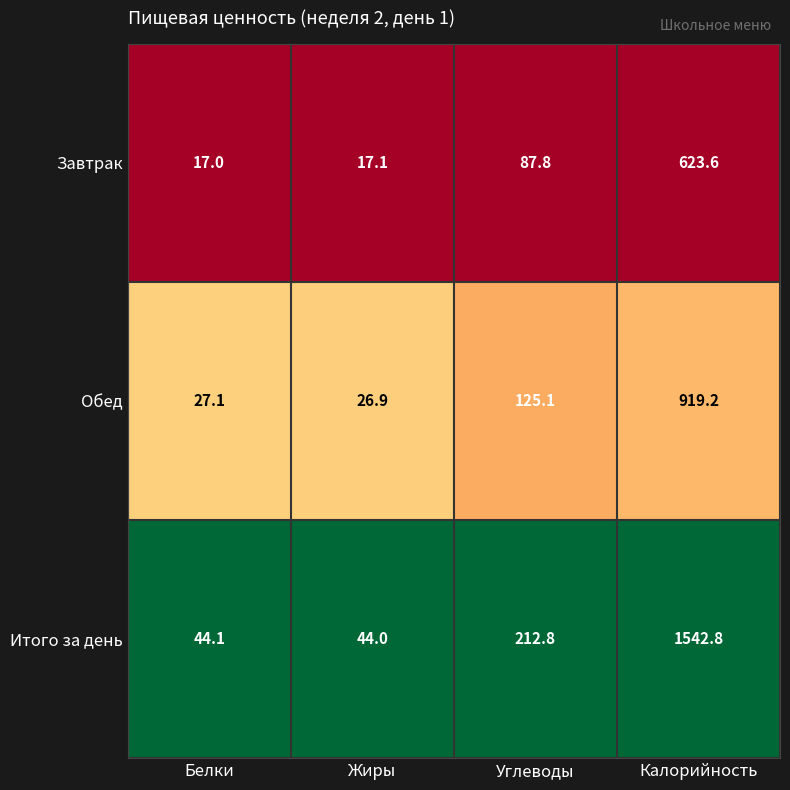

Rank the series at Калорийность from lowest to highest value.

Завтрак, Обед, Итого за день